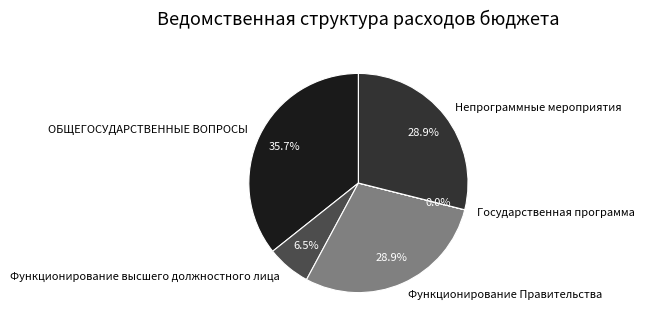

Is there any slice that represents more than half of the pie?

No